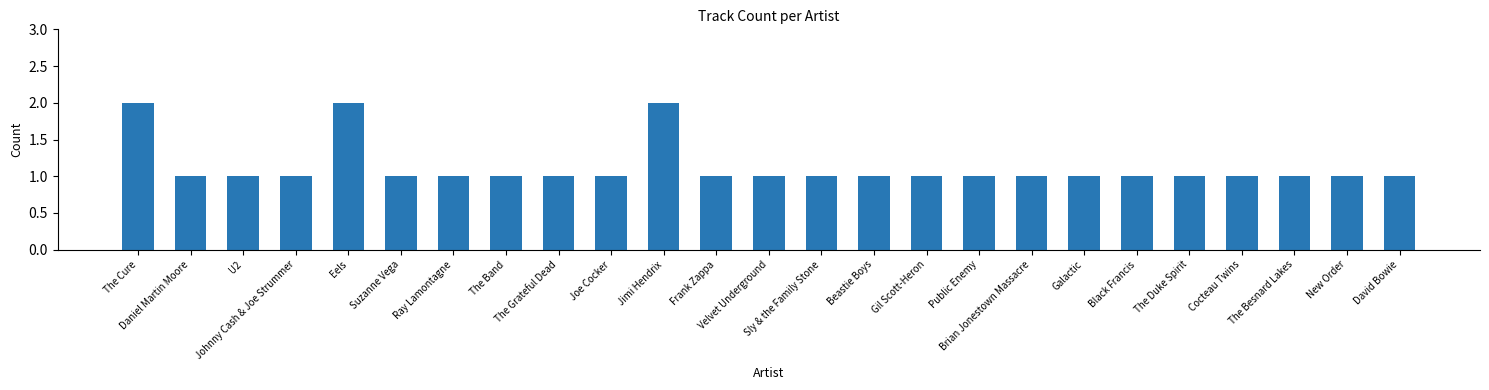

Reading left to right, transcribe all the data shown in this chart.

2	1	1	1	2	1	1	1	1	1	2	1	1	1	1	1	1	1	1	1	1	1	1	1	1